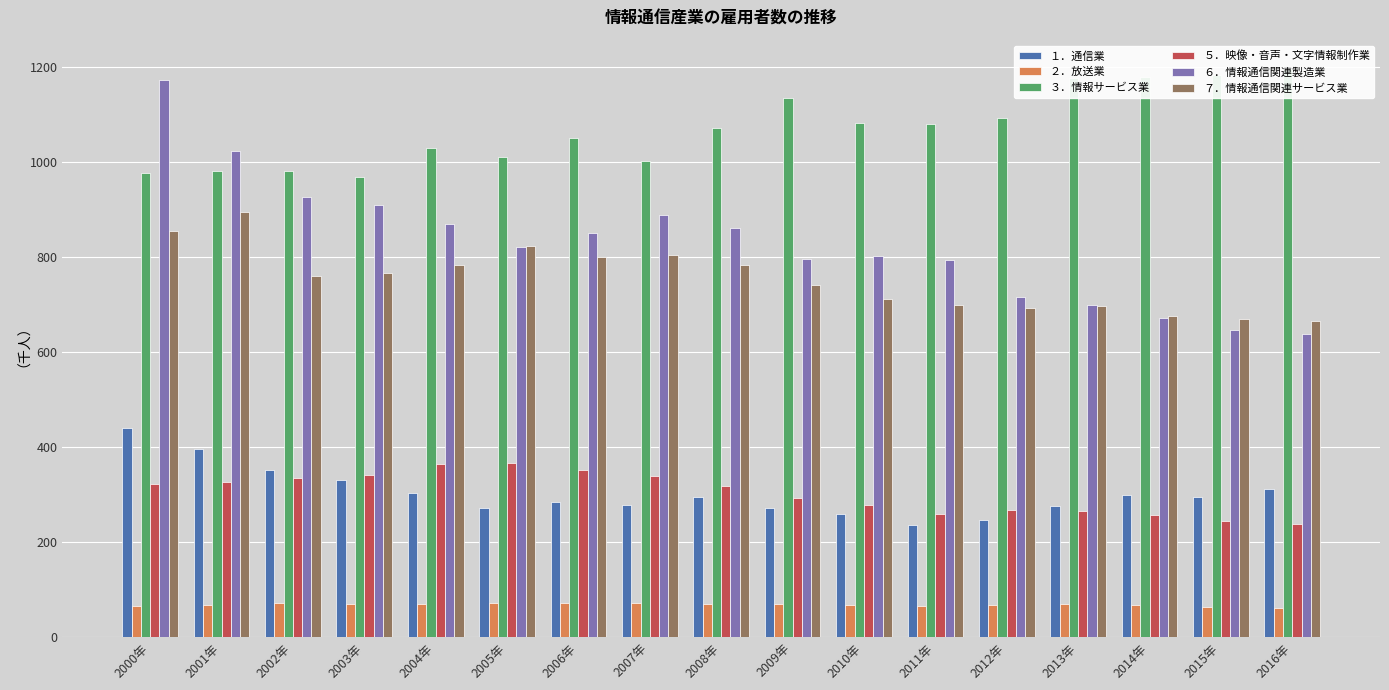

What is the minimum value shown in the chart?

61